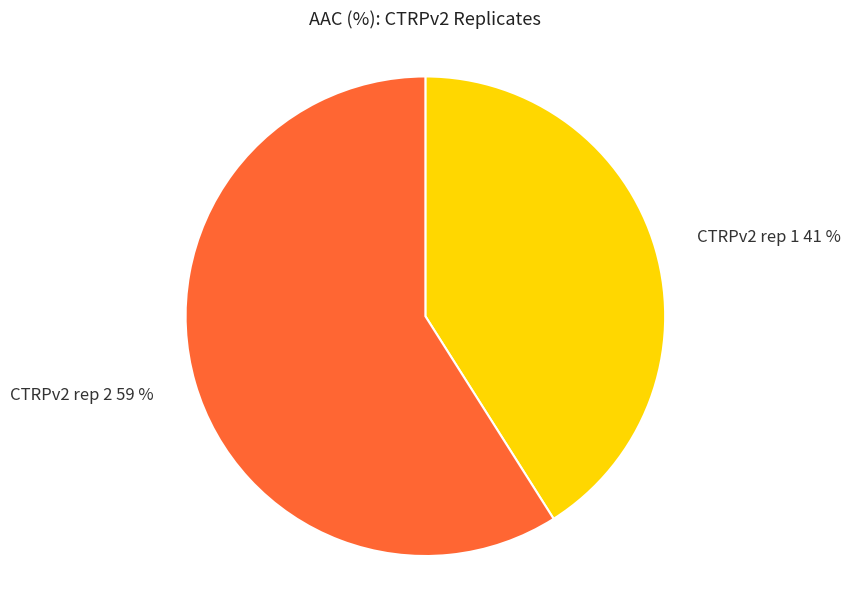

Rank the categories by value from highest to lowest.

CTRPv2 rep 2, CTRPv2 rep 1